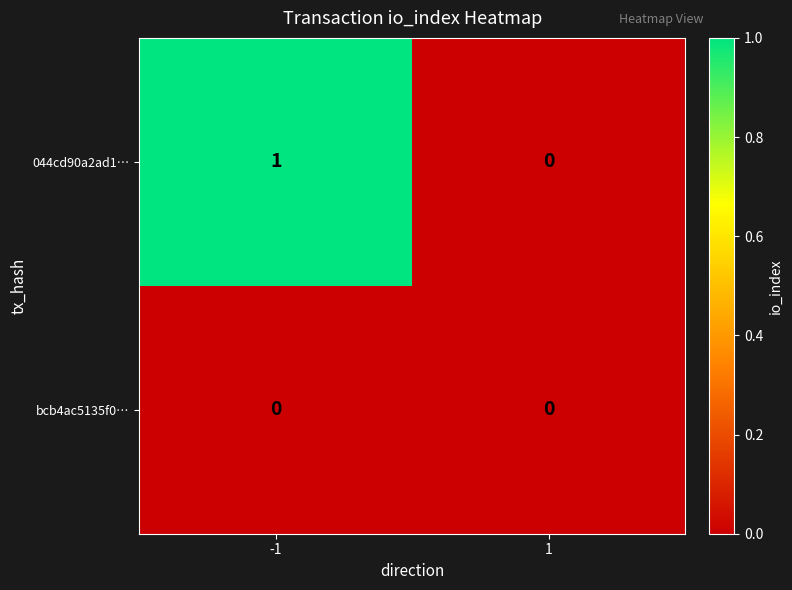

True or false: 044cd90a2ad1… has a value of 0 at 1.

True